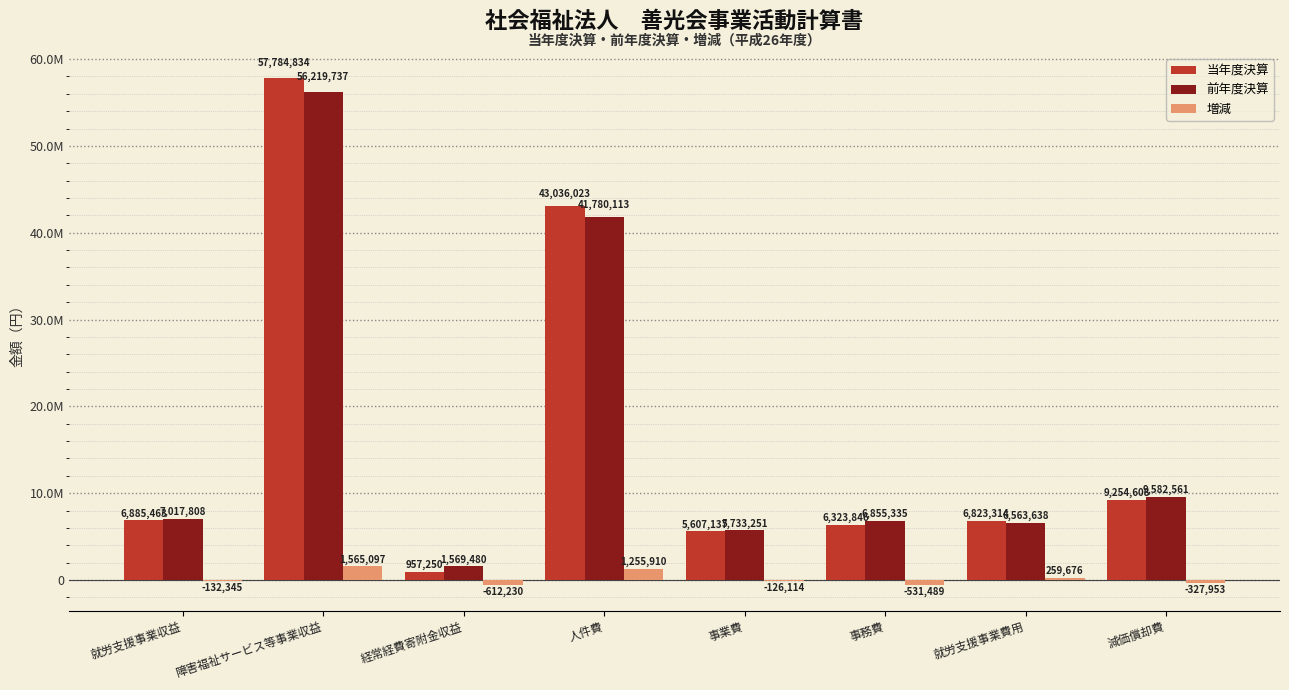

Is the value of 増減 at 経常経費寄附金収益 greater than the value of 前年度決算 at 事業費?

No